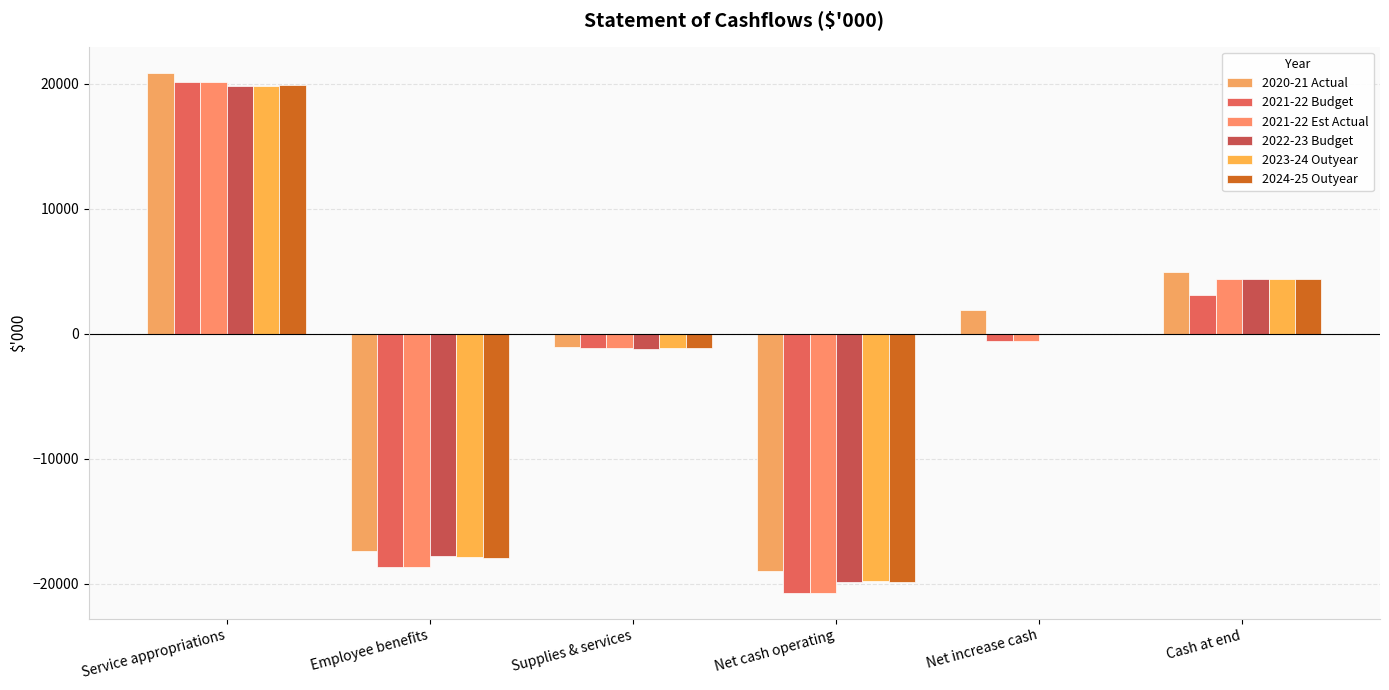

Reading left to right, transcribe all the data shown in this chart.

2020-21 Actual: 20884	-17350	-1031	-19009	1882	4967
2021-22 Budget: 20101	-18693	-1164	-20709	-608	3085
2021-22 Est Actual: 20101	-18693	-1164	-20709	-608	4359
2022-23 Budget: 19835	-17751	-1231	-19835	0	4359
2023-24 Outyear: 19838	-17853	-1113	-19788	0	4359
2024-25 Outyear: 19931	-17939	-1120	-19881	0	4359